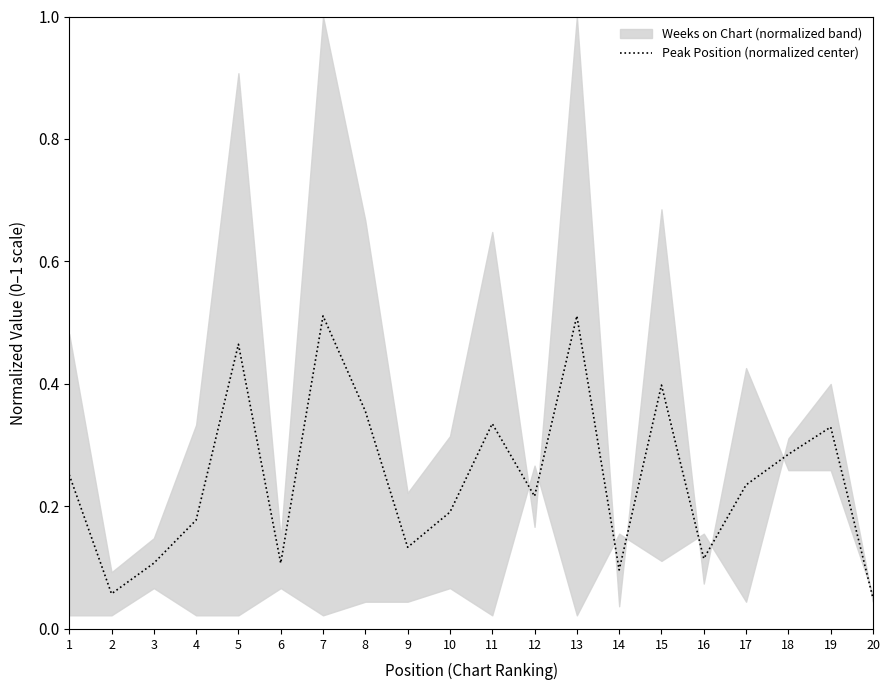

True or false: Peak Position (normalized center) has a value of 0.0 at 3.

False